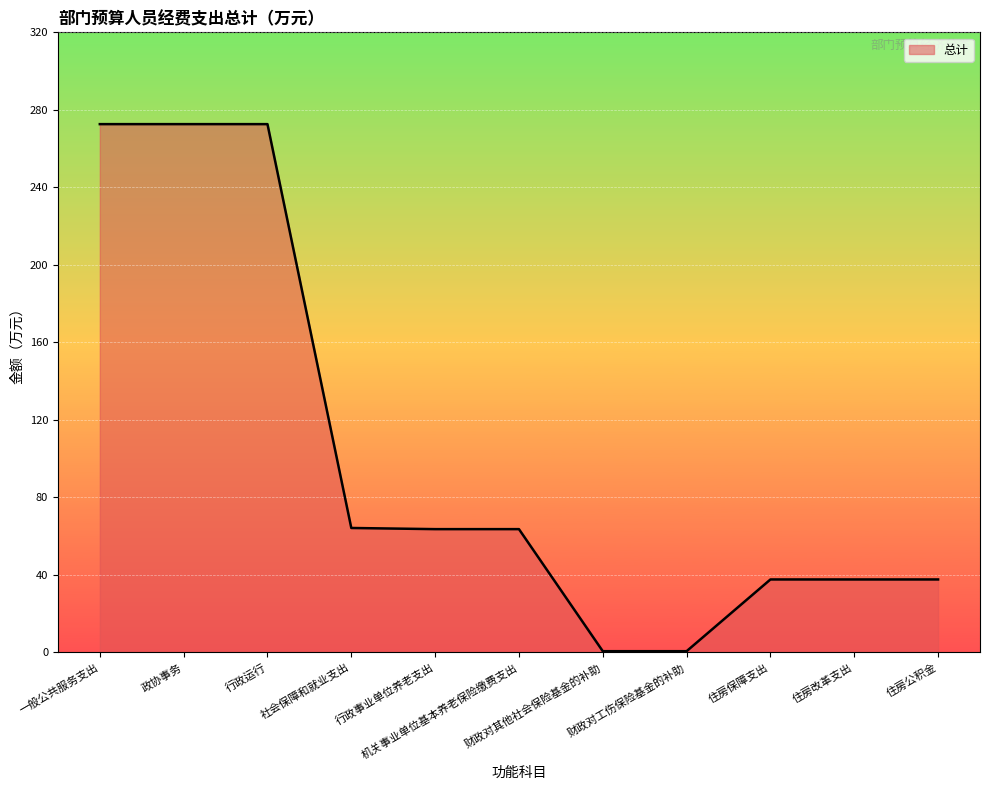

What is the greatest value displayed?

272.6